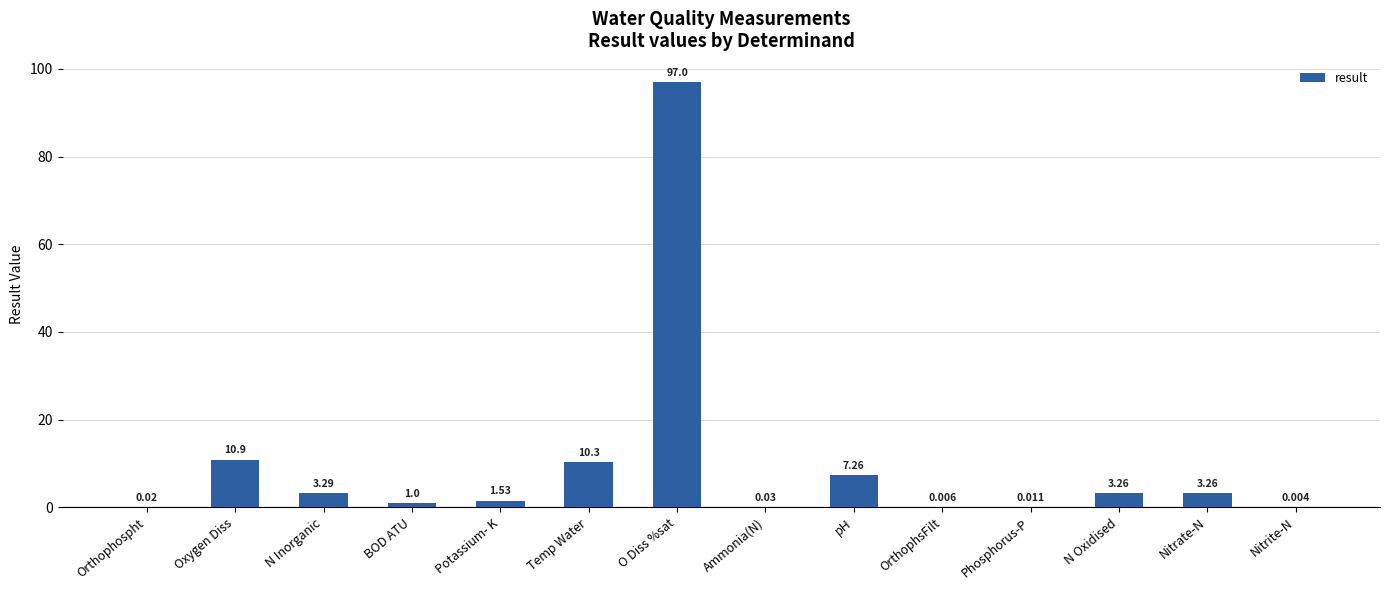

Between OrthophsFilt and O Diss %sat, which is larger?

O Diss %sat